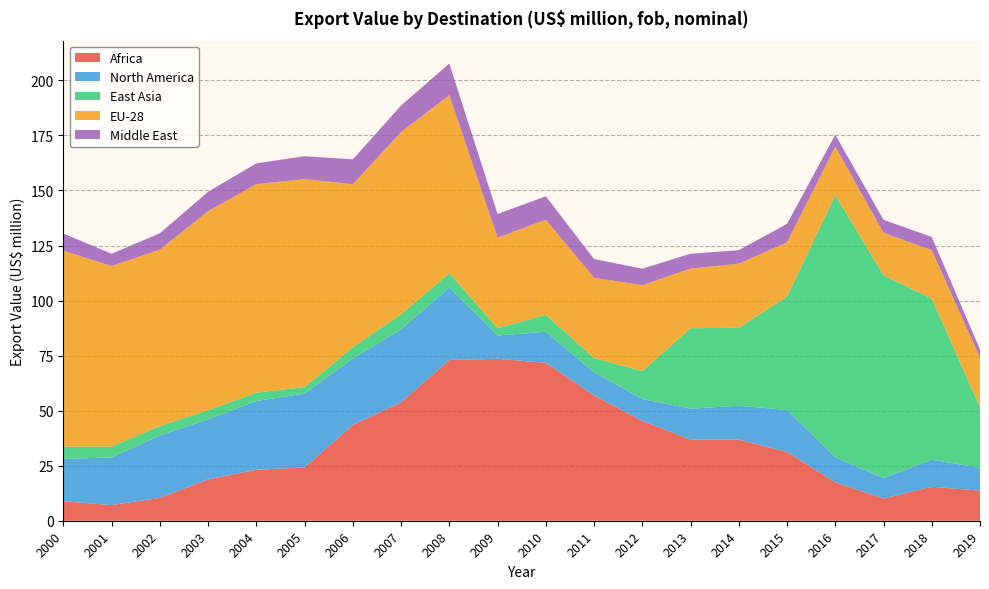

Reading right to left, list all the values displayed in this chart.

Africa: 13.7	15.4	10.1	17.5	31.2	36.8	36.8	45.3	56.9	71.7	73.6	73.0	53.8	43.5	24.2	23.2	18.8	10.4	7.1	8.8
North America: 10.4	12.3	9.3	11.3	19.1	15.4	14.1	10.0	10.5	14.1	10.6	32.8	33.2	30.1	33.6	31.2	27.3	28.3	21.7	19.2
East Asia: 27.5	73.1	92.2	119.1	51.5	35.4	36.5	12.7	6.5	7.7	3.3	6.6	6.8	5.2	2.9	3.8	4.2	4.3	4.9	5.6
EU-28: 22.6	22.0	19.3	22.0	24.6	29.1	27.1	39.0	36.5	43.2	41.1	80.8	82.7	74.0	94.5	94.7	90.5	80.2	82.0	88.9
Middle East: 3.6	6.0	5.9	5.4	8.4	6.1	6.7	7.5	8.5	10.7	10.8	14.4	12.1	11.3	10.4	9.4	8.8	7.4	5.6	7.8